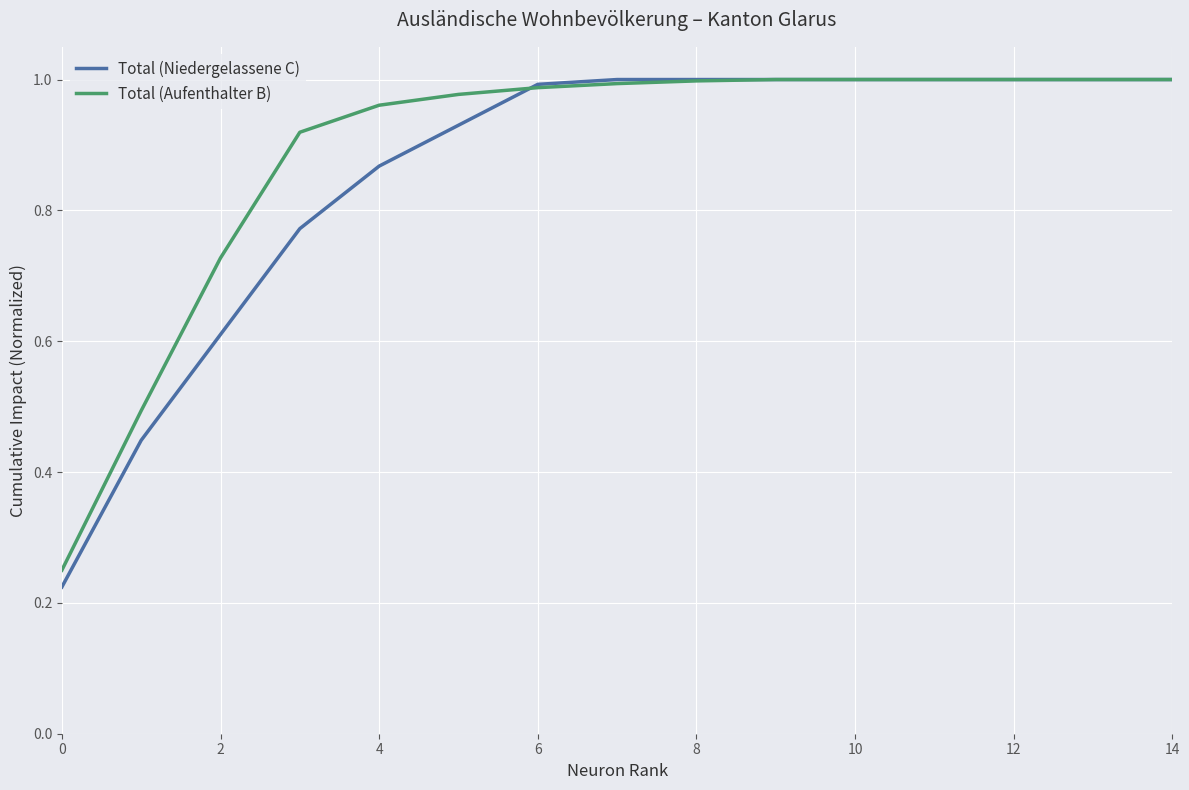

Which series has the widest spread of values?

Total (Niedergelassene C)